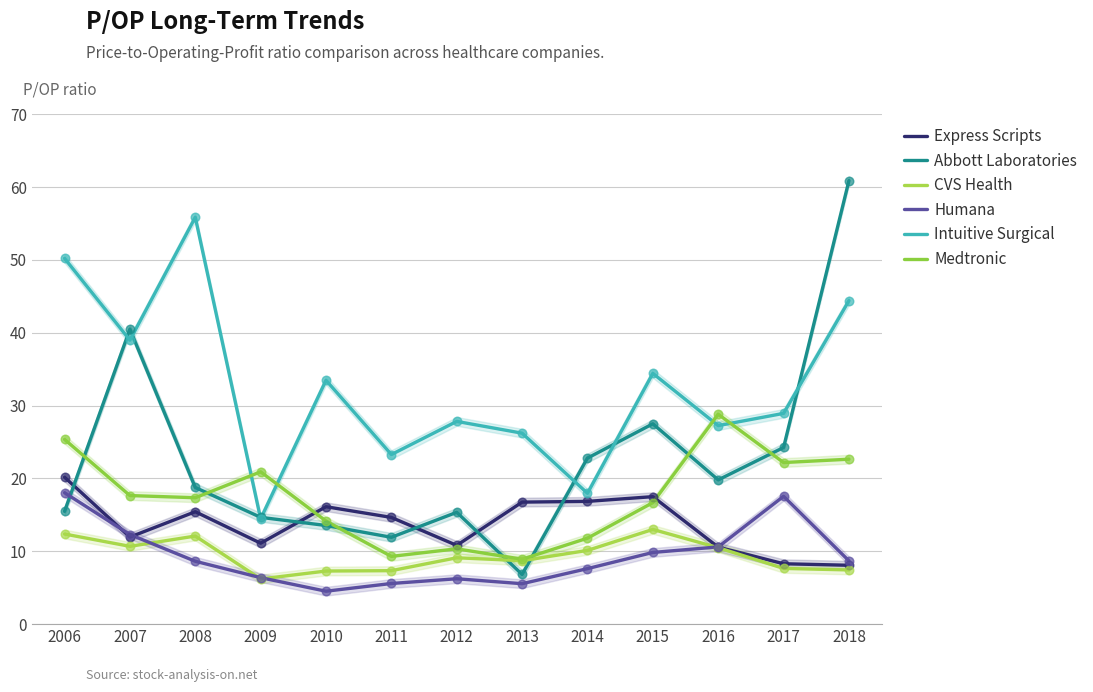

Which series reaches the maximum Y coordinate?

Abbott Laboratories